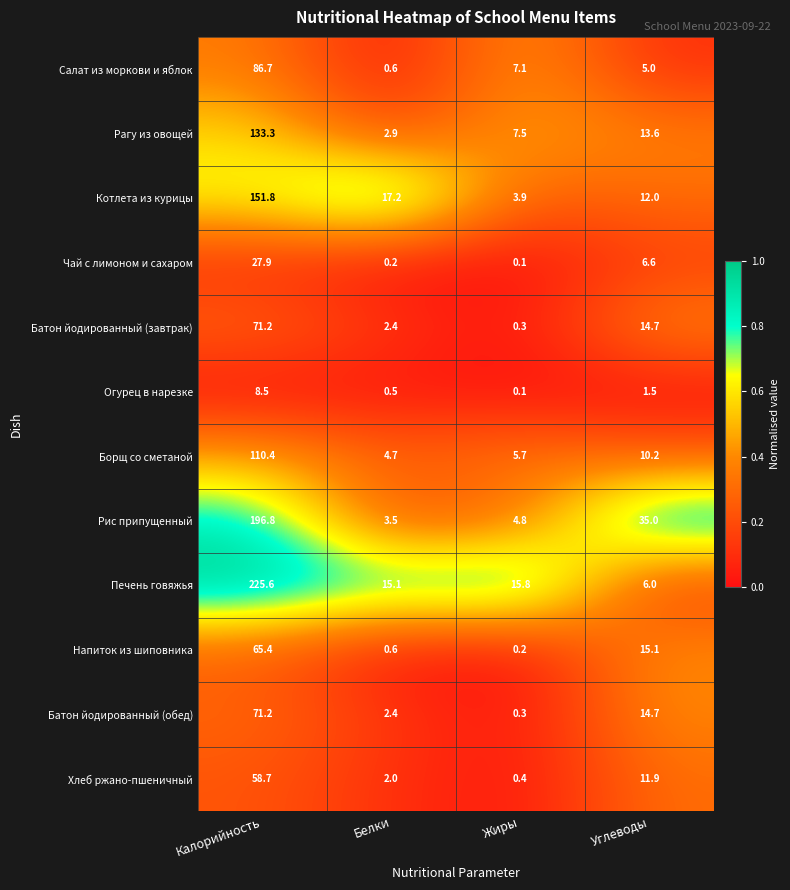

List the labels in order of Котлета из курицы value, smallest first.

Жиры, Углеводы, Белки, Калорийность